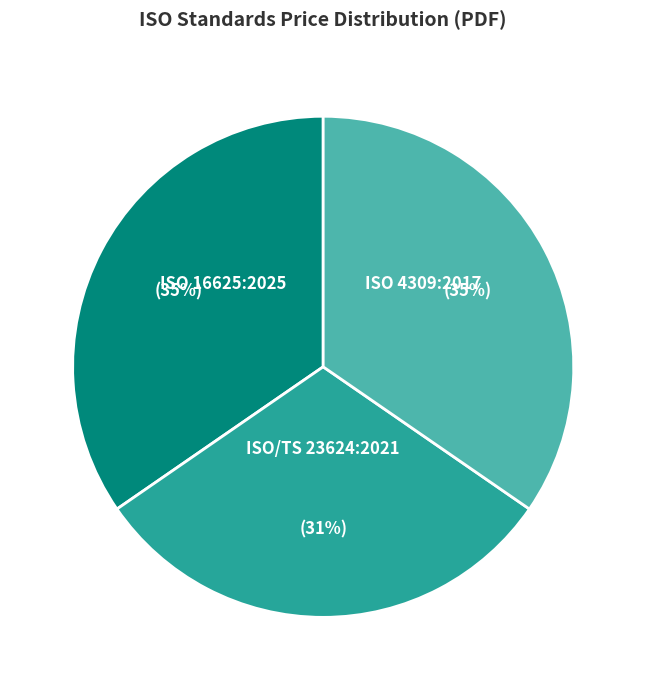

The ISO/TS 23624:2021 slice represents 31% of the pie. True or false?

True